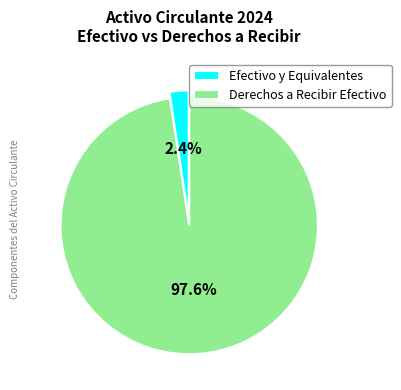

What is the smallest slice in the pie chart?

Efectivo y Equivalentes